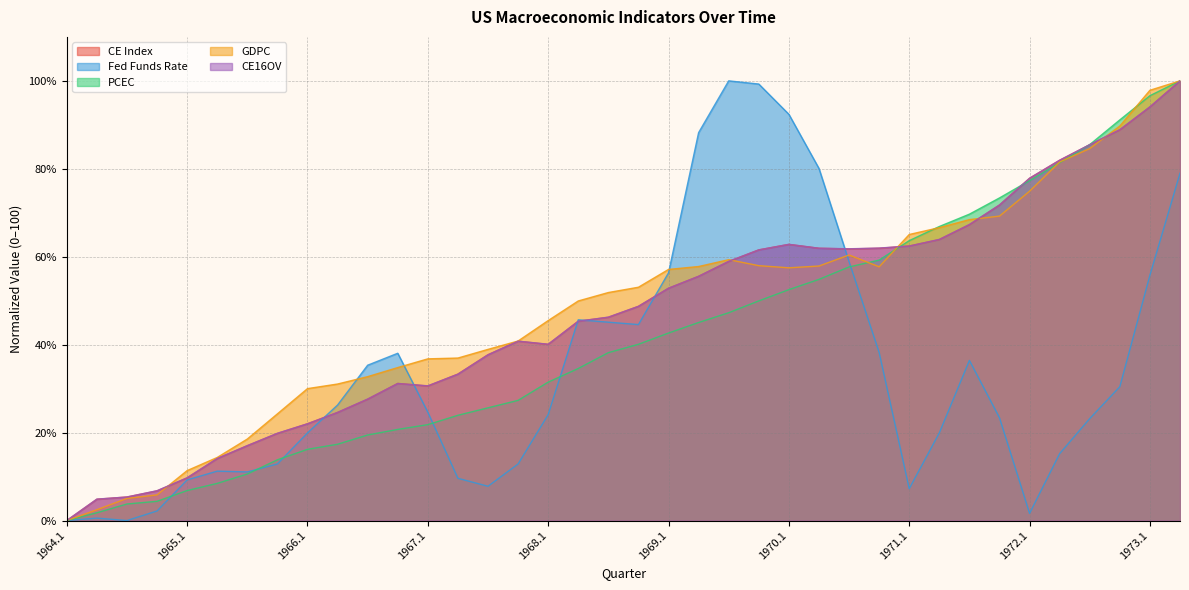

Which series has the largest range (max minus min)?

CE16OV